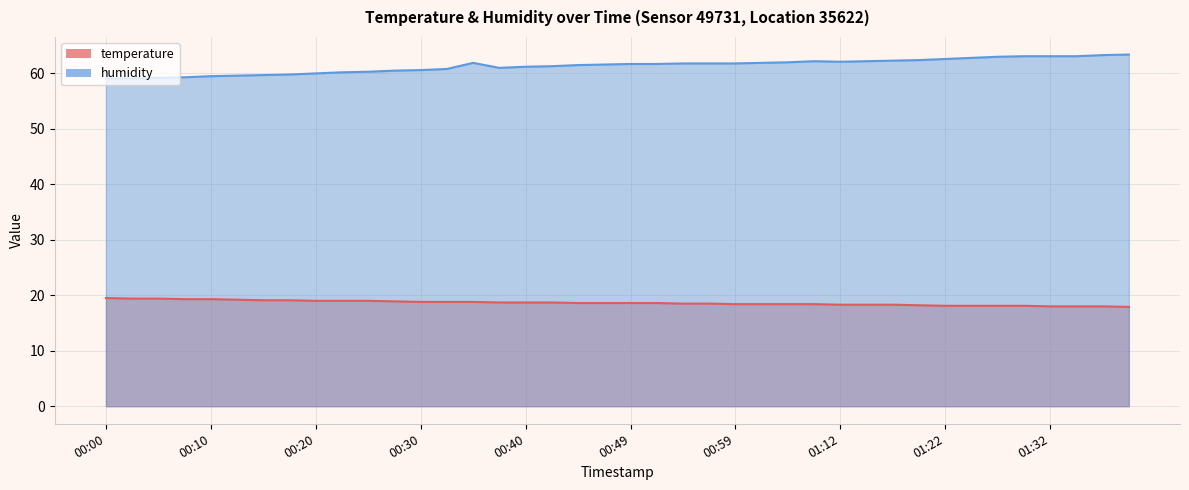

Is it true that temperature equals 18.5 at 00:57?

True